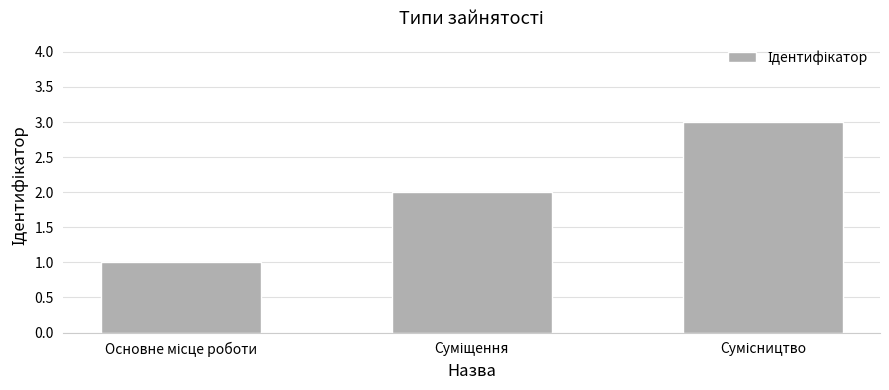

What is the difference between the maximum and minimum values?

2